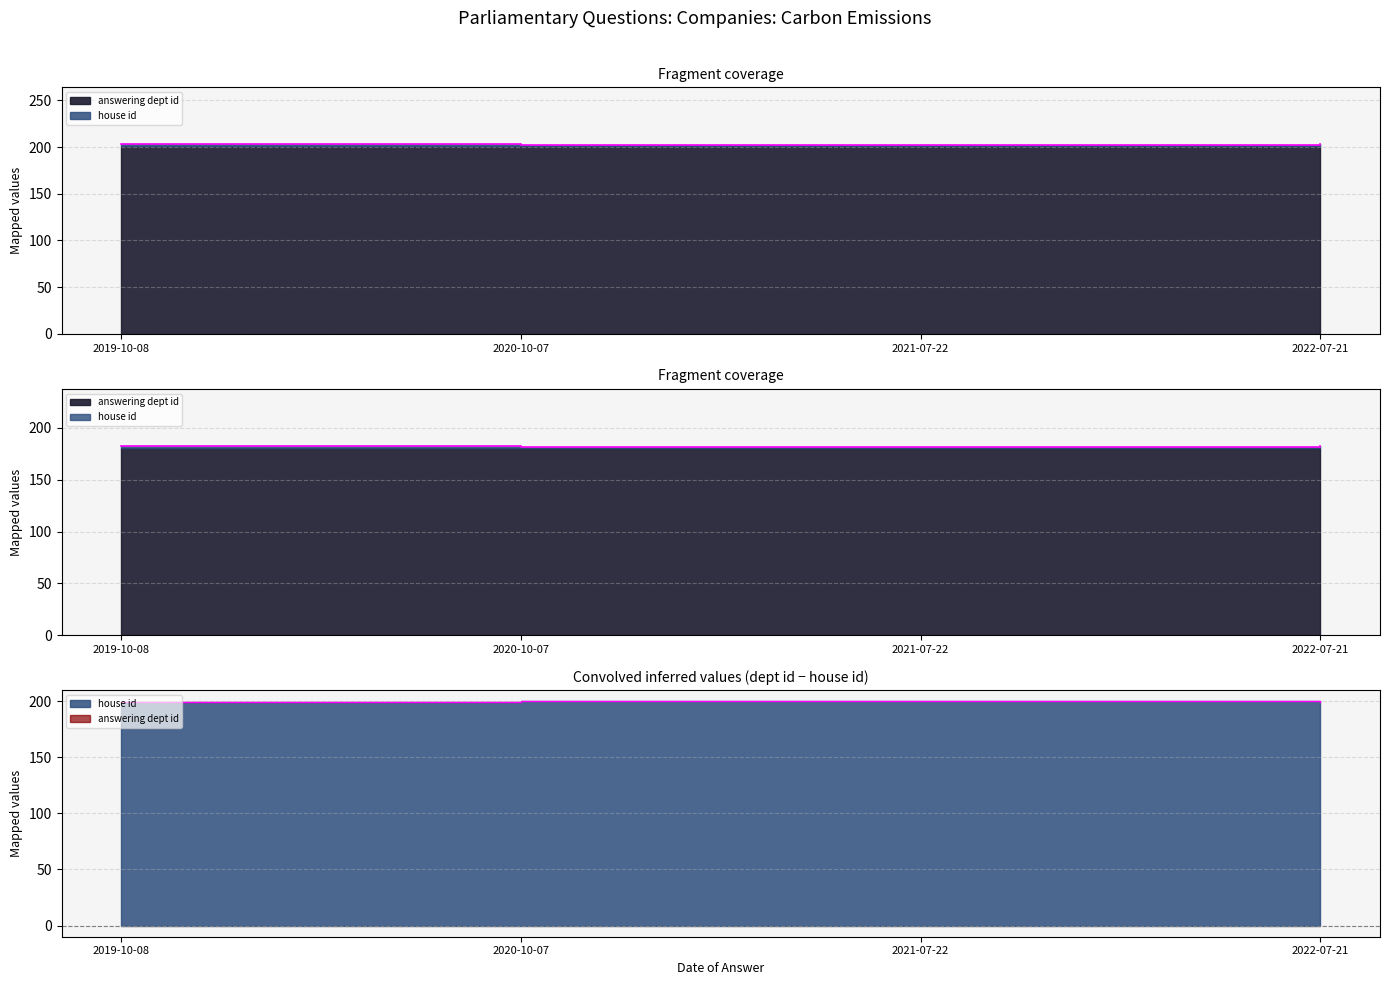

List the labels in order of value, largest first.

2019-10-08, 2022-07-21, 2020-10-07, 2021-07-22